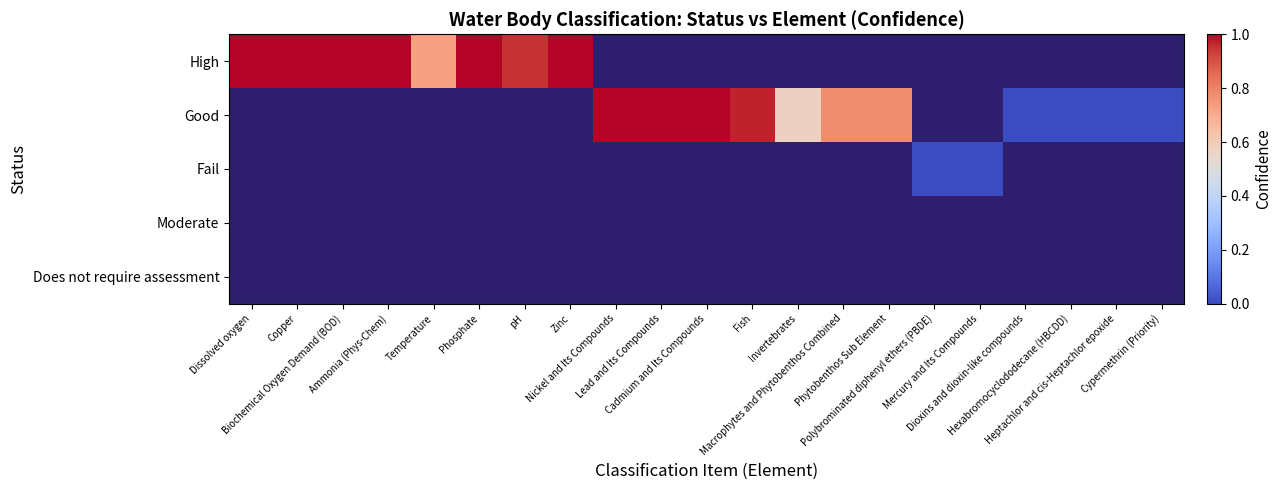

The Good series shows 0.2 at Invertebrates. True or false?

False